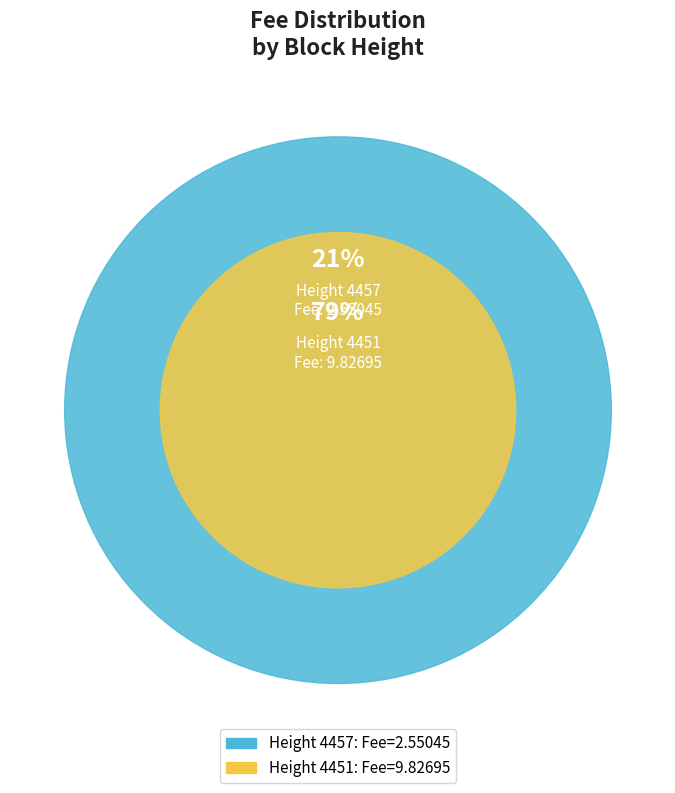

What is the smallest slice in the pie chart?

4457